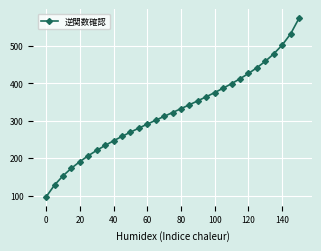

What is the difference between the maximum and second lowest values?

446.3